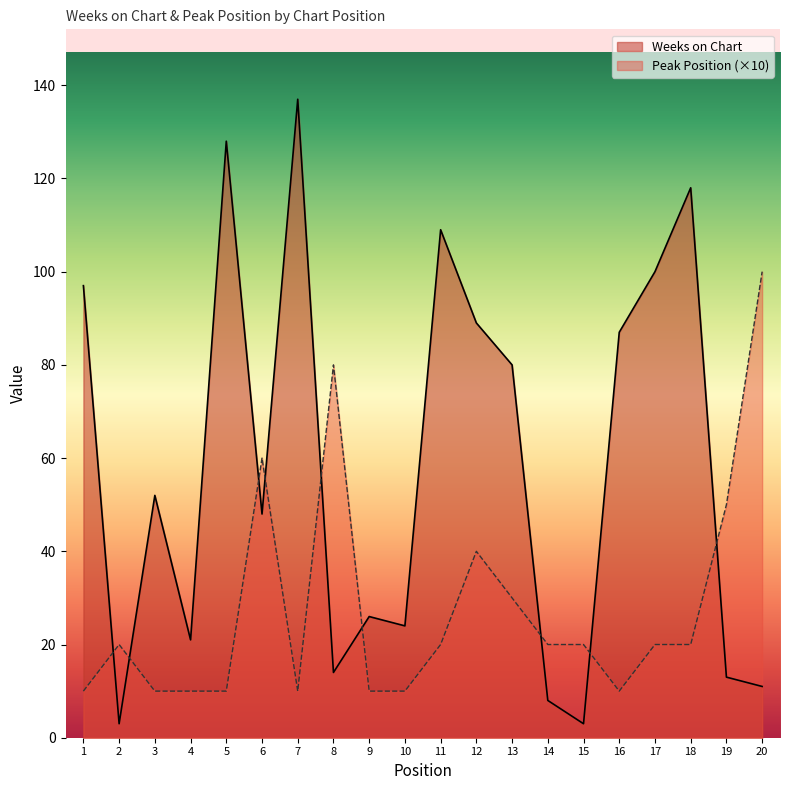

What is the sum of the Peak Position values at 9 and 14?

30